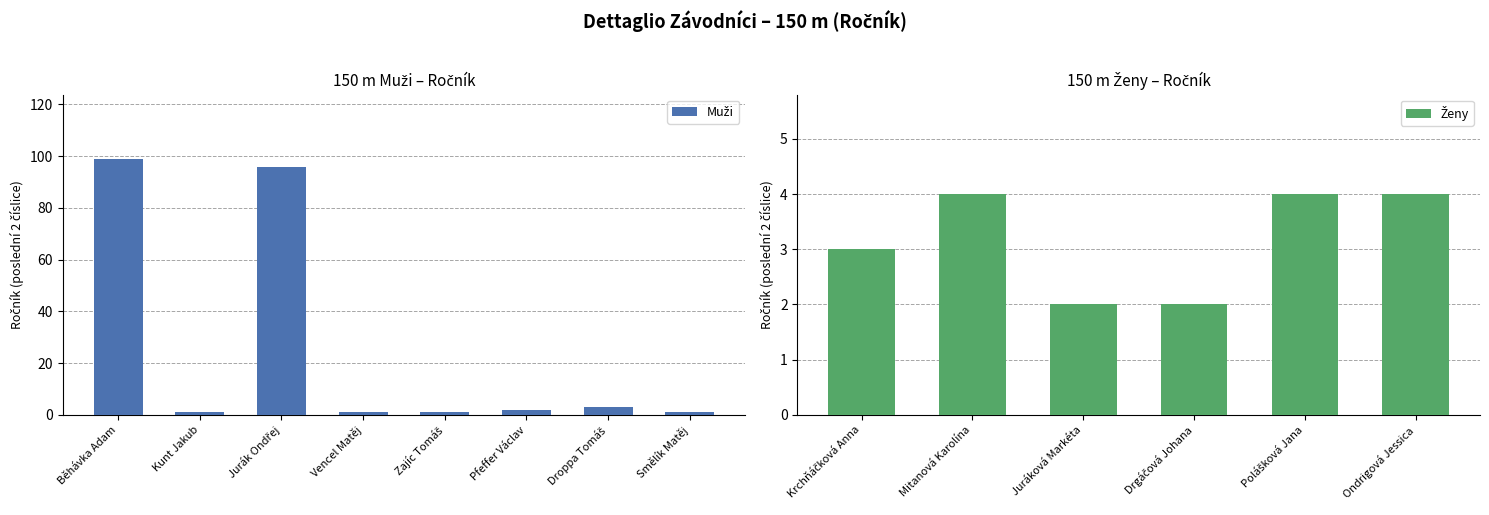

At which category does the chart reach its minimum across all series?

Kunt Jakub